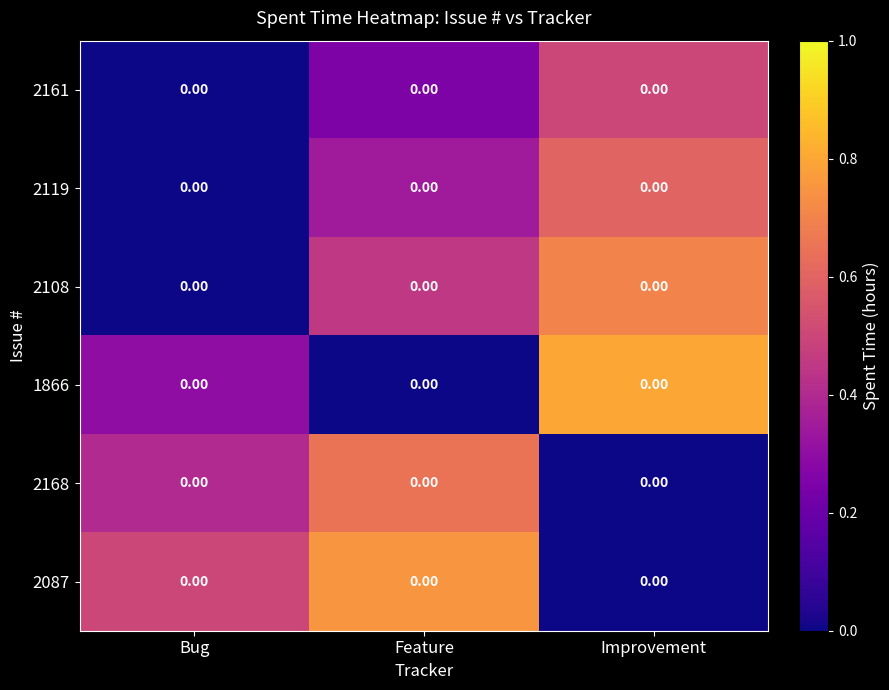

What is the maximum value shown in the chart?

0.8